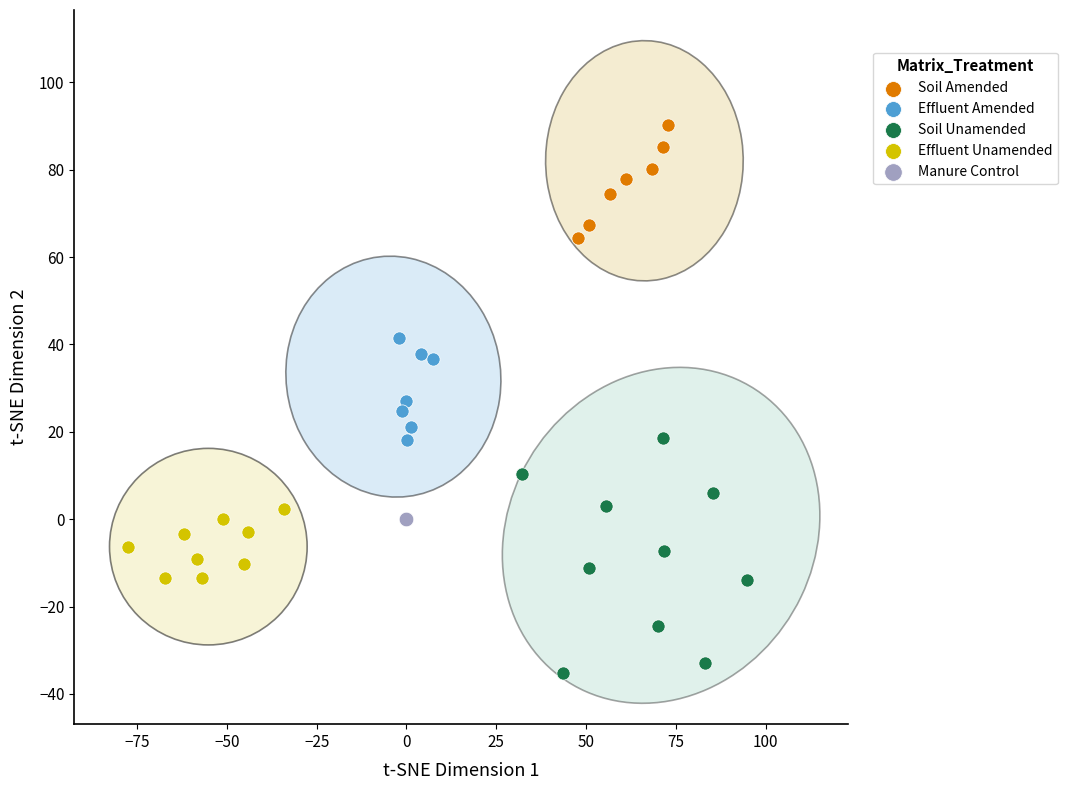

What are all the series names shown in the legend?

Soil Amended, Effluent Amended, Soil Unamended, Effluent Unamended, Manure Control